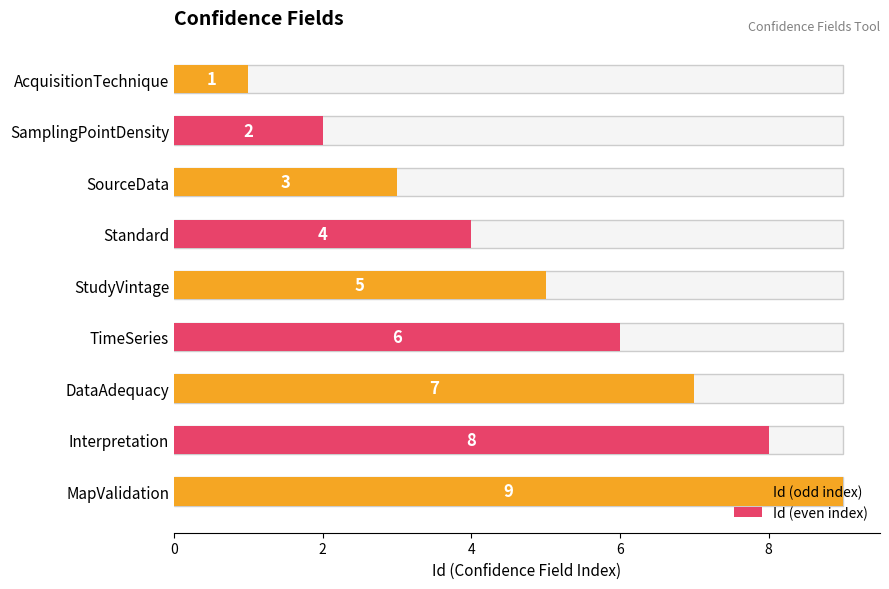

List the labels in order of value, smallest first.

AcquisitionTechnique, SamplingPointDensity, SourceData, Standard, StudyVintage, TimeSeries, DataAdequacy, Interpretation, MapValidation